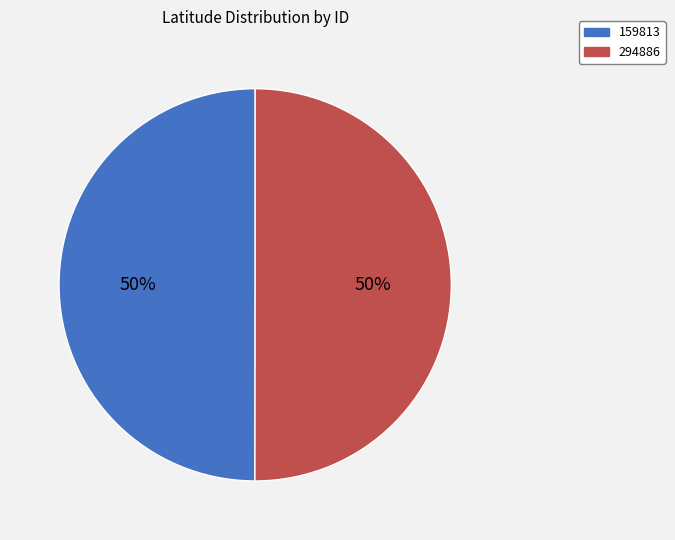

To the nearest percent, what portion does 159813 represent?

50%